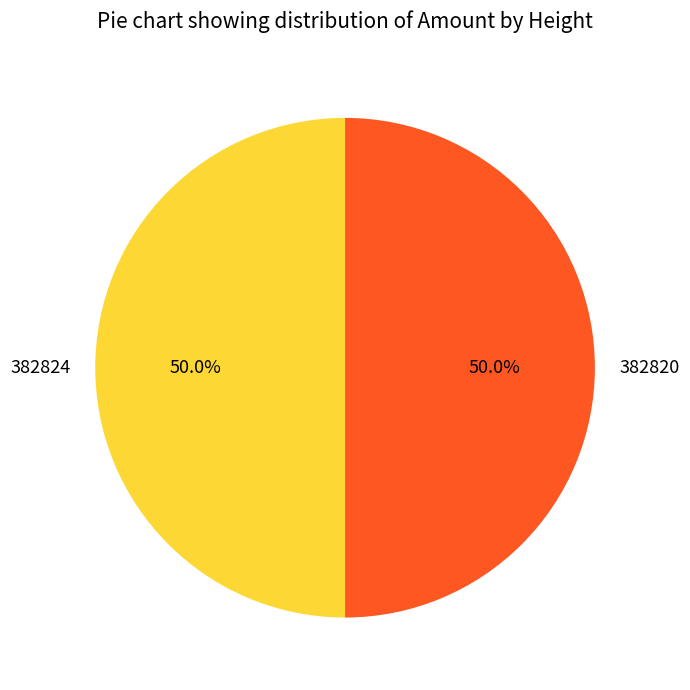

The 382824 slice represents 50% of the pie. True or false?

True